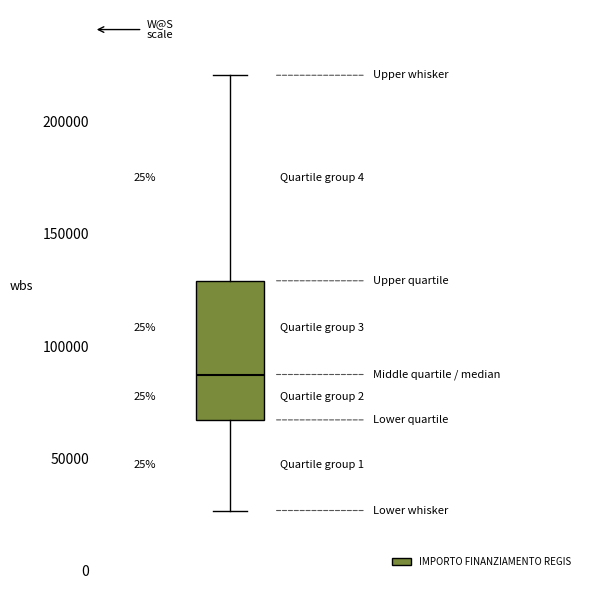

Read this box plot against the y-axis: the position of the median line, the range covered by the box, and the ends of both whiskers. The values are not printed on the chart, so give them approximately, as read against the axis.

median 85000, box 65000 to 130000, whiskers 25000 to 220000